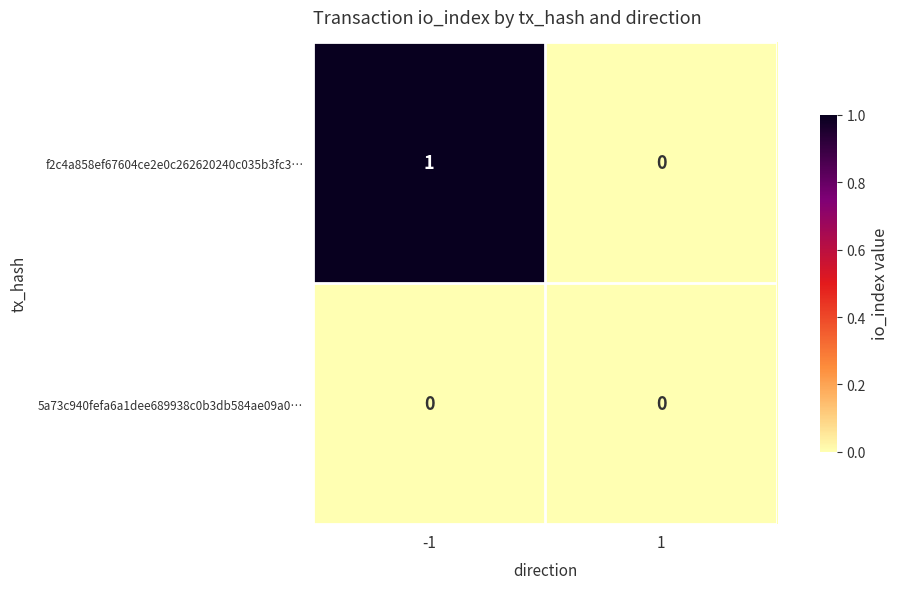

The f2c4a858ef67604ce2e0c262620240c035b3fc3… series shows 0 at 1. True or false?

True